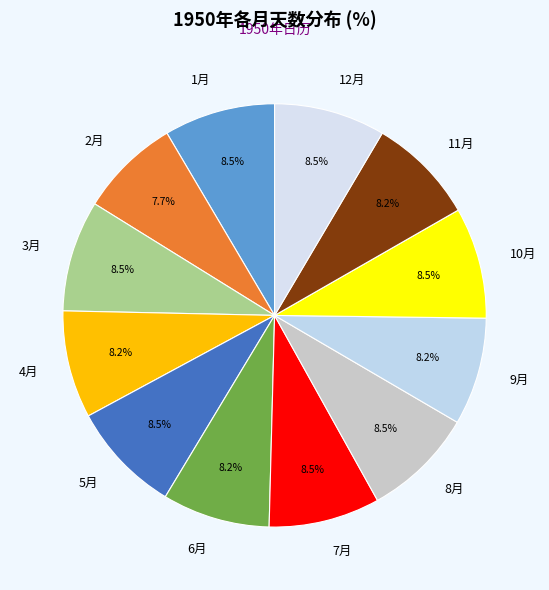

Which slice is the smallest?

2月